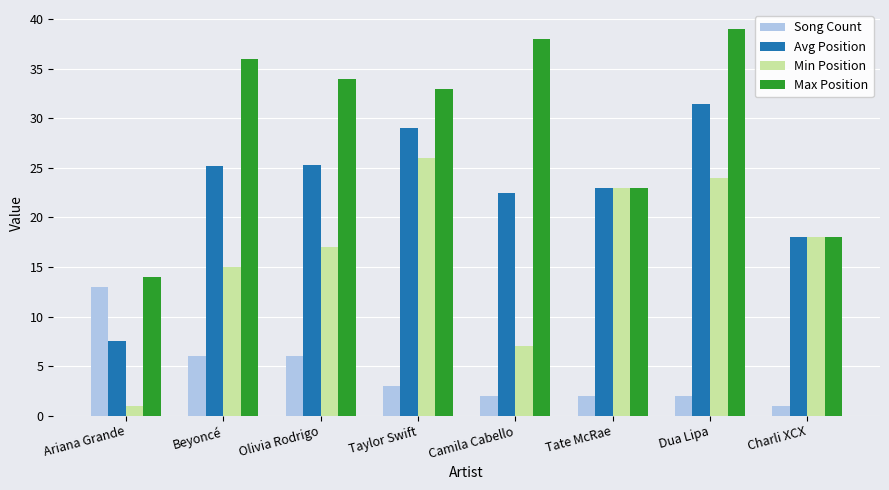

What is the difference between the Min Position values at Beyoncé and Tate McRae?

8.0